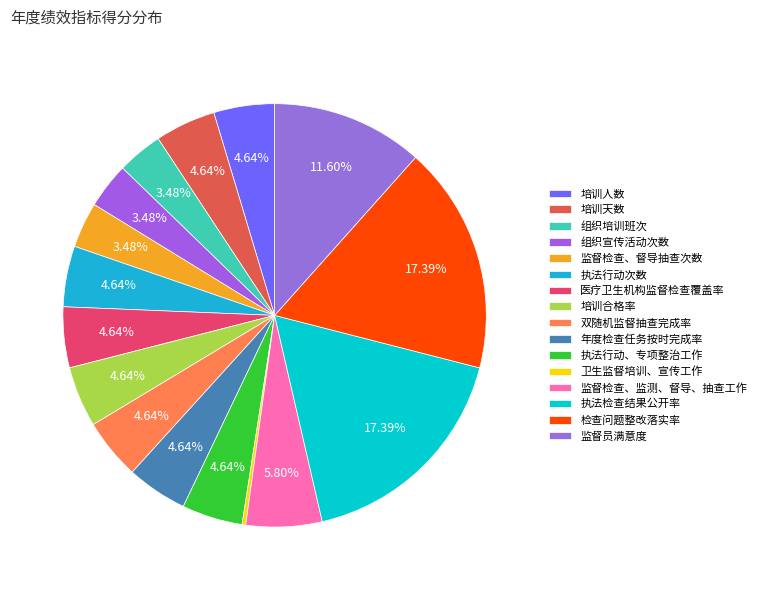

What percentage do 医疗卫生机构监督检查覆盖率 and 年度检查任务按时完成率 together represent?

9.3%